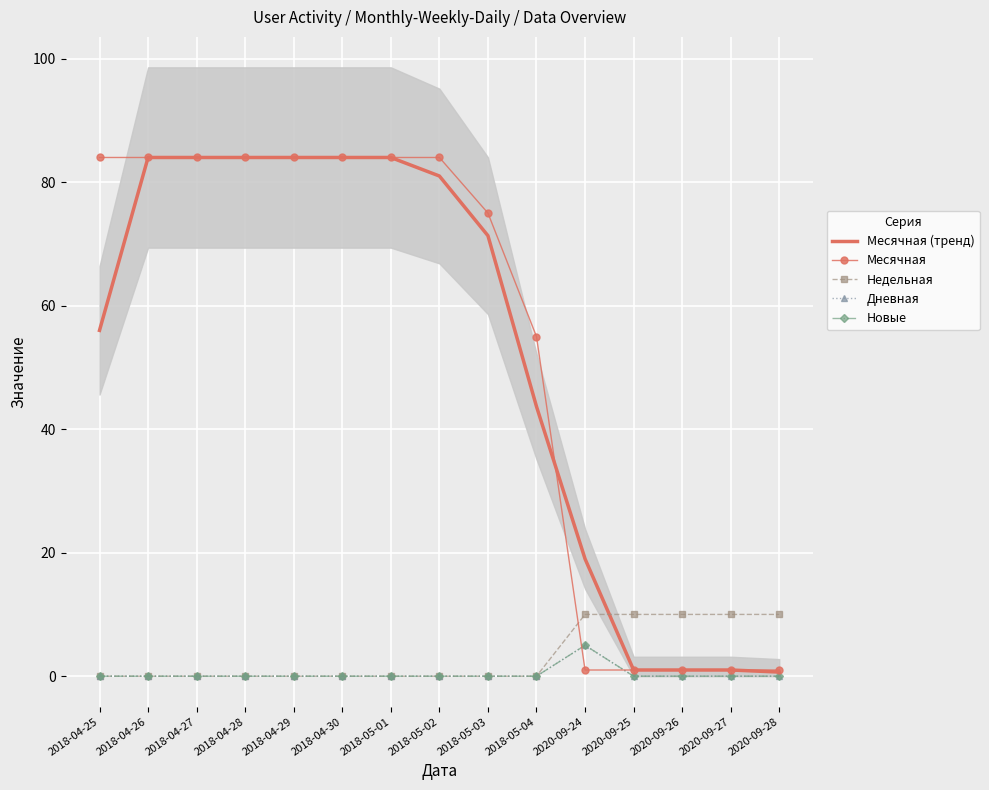

At how many categories does at least one series exceed 45?

10